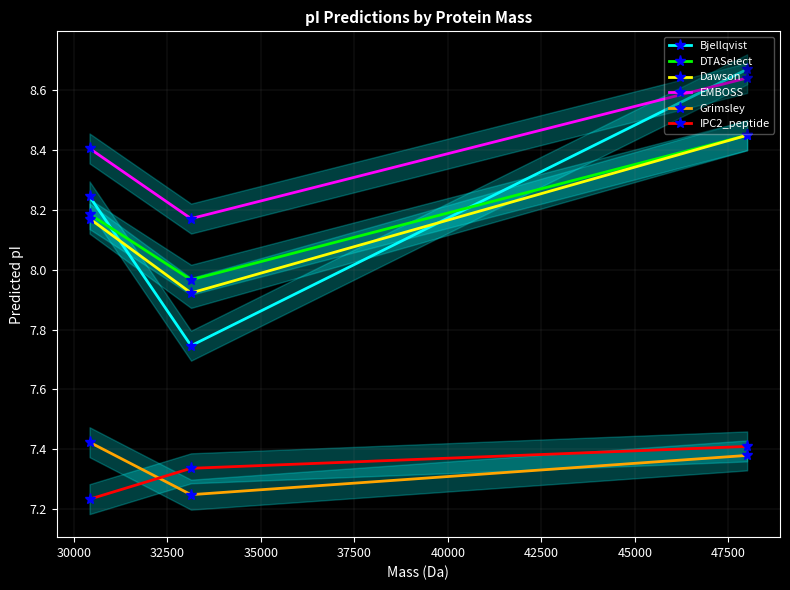

How many values in the Bjellqvist series are below 8?

1